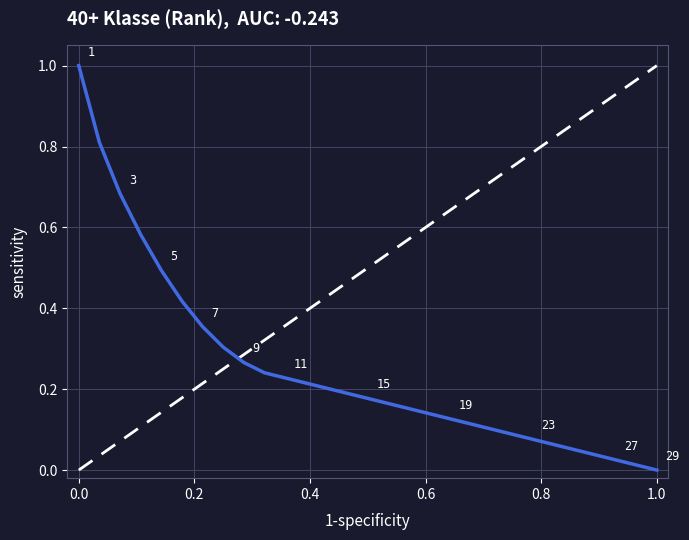

What is the maximum value shown in the chart?

1.0